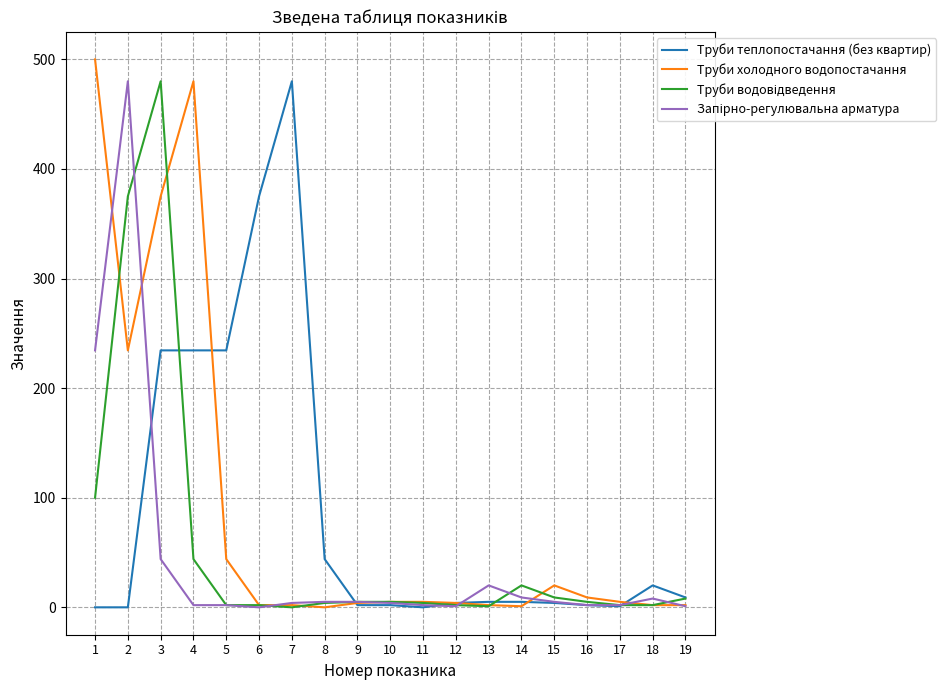

At which category is the sum across all series the highest?

3